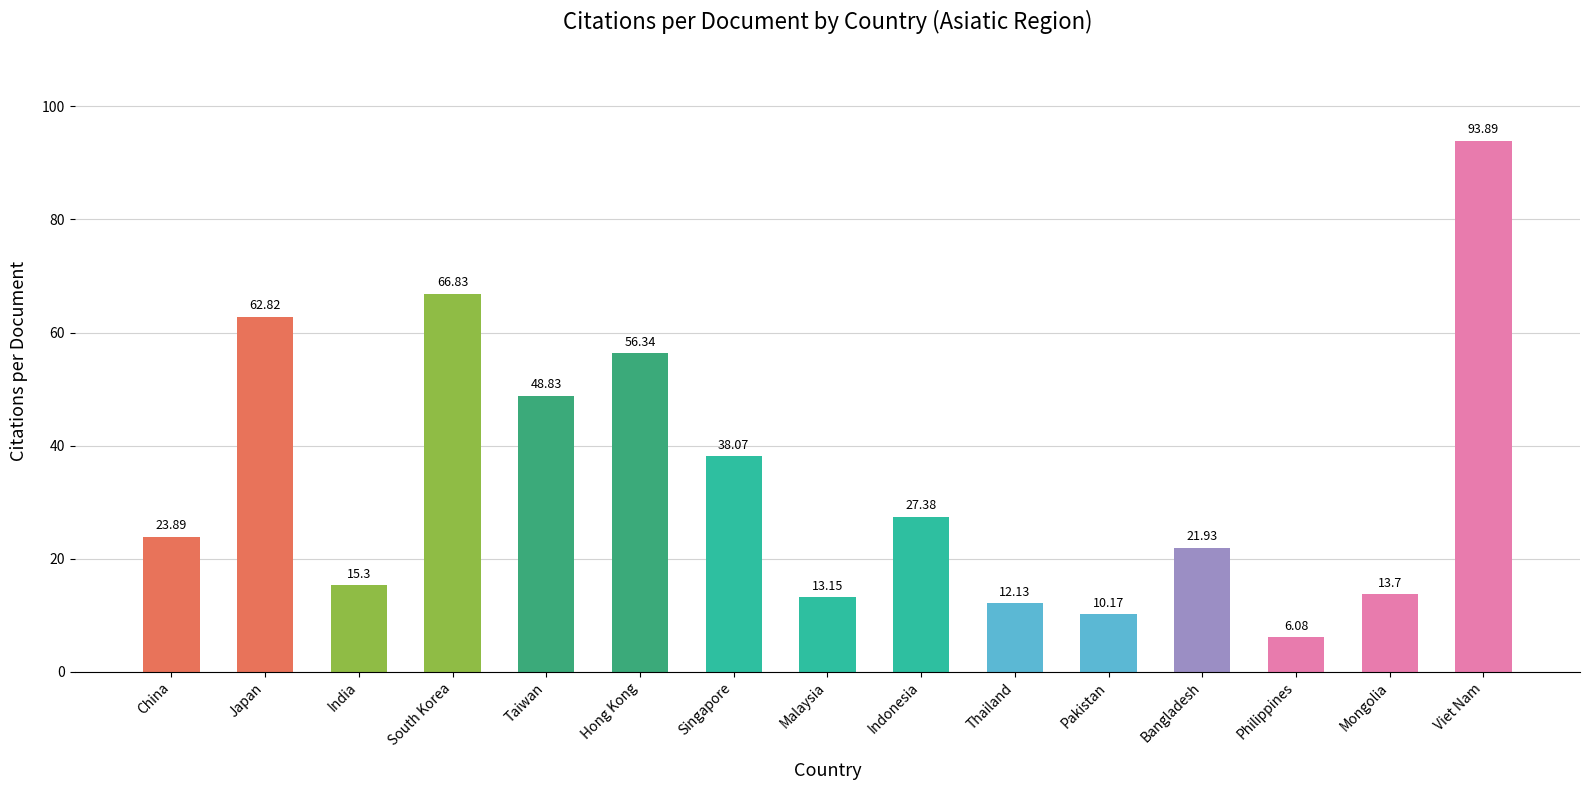

What is the difference between the maximum and minimum values?

87.8